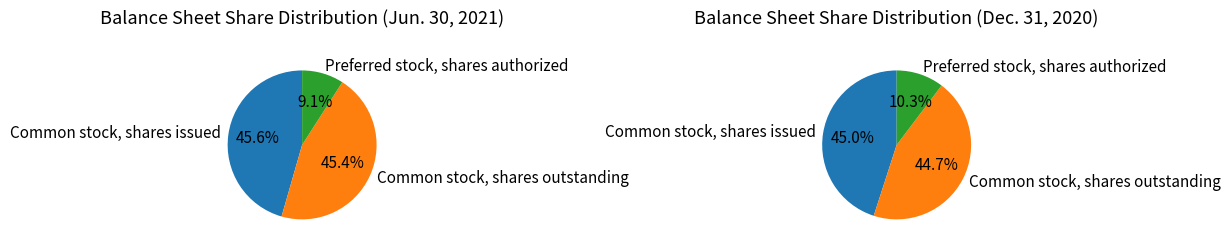

Is there a majority slice in this chart?

No